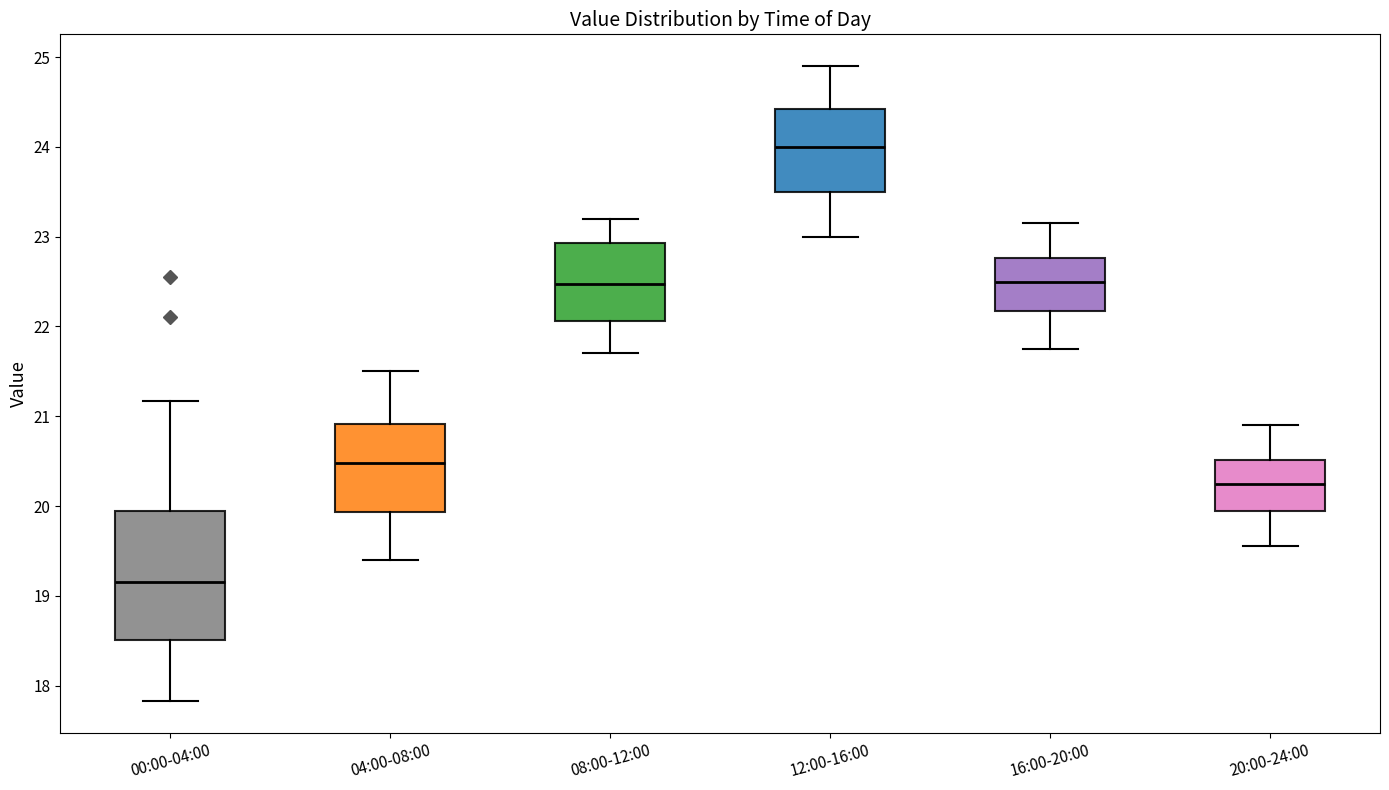

Reading left to right, transcribe this box plot: for each box, give where its median line is, the range the box spans, and where its two whiskers end, as read against the y-axis. The values are not printed on the chart, so give them approximately, as read against the axis.

00:00-04:00: median 19.2, box 18.5 to 19.9, whiskers 17.8 to 21.2
04:00-08:00: median 20.5, box 19.9 to 20.9, whiskers 19.4 to 21.5
08:00-12:00: median 22.5, box 22.1 to 22.9, whiskers 21.7 to 23.2
12:00-16:00: median 24.0, box 23.5 to 24.4, whiskers 23.0 to 24.9
16:00-20:00: median 22.5, box 22.2 to 22.8, whiskers 21.8 to 23.2
20:00-24:00: median 20.3, box 20.0 to 20.5, whiskers 19.6 to 20.9